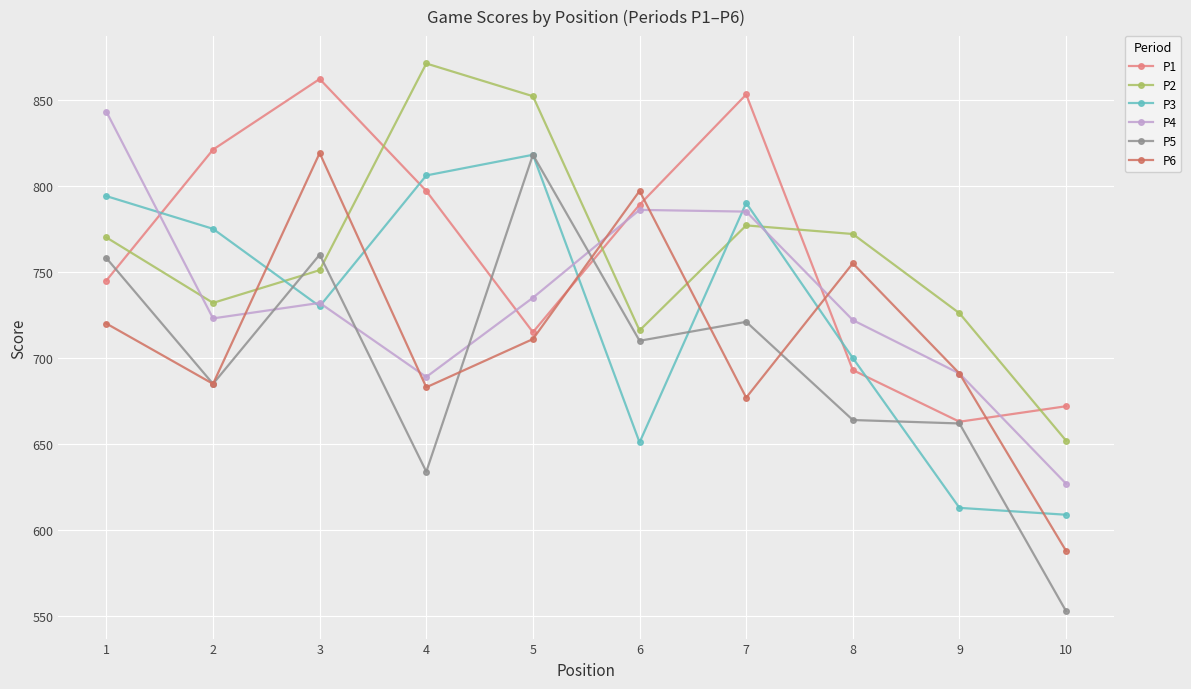

How many data points in P2 are less than 770?

5